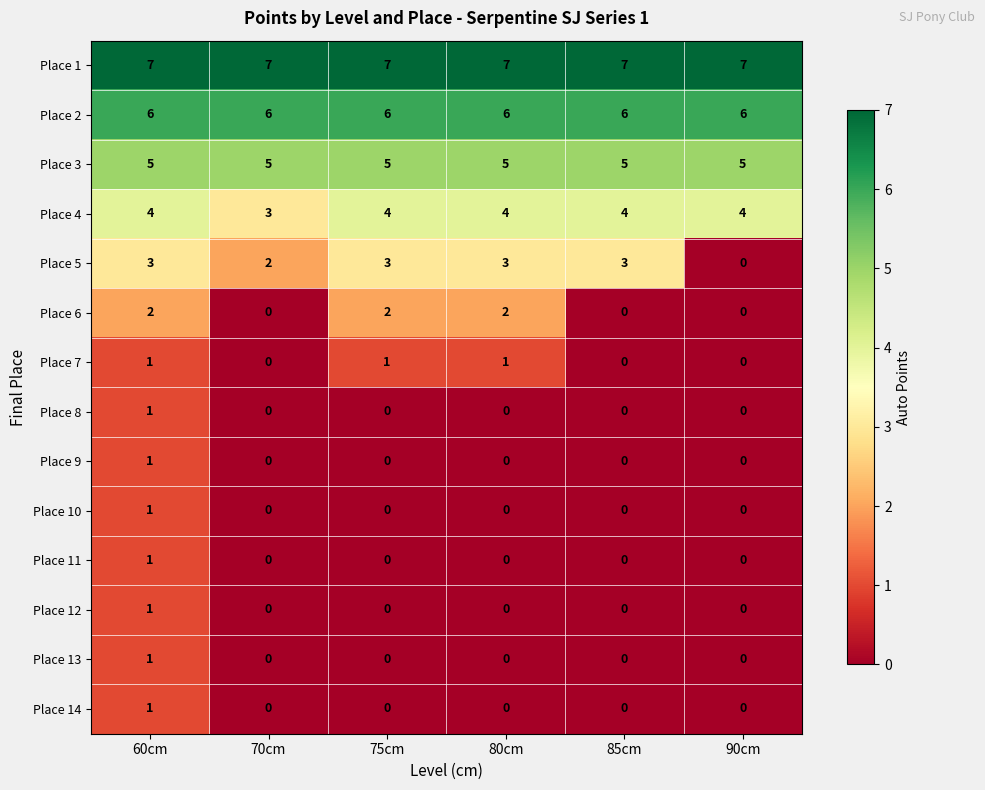

Which series has the largest range (max minus min)?

Place 5